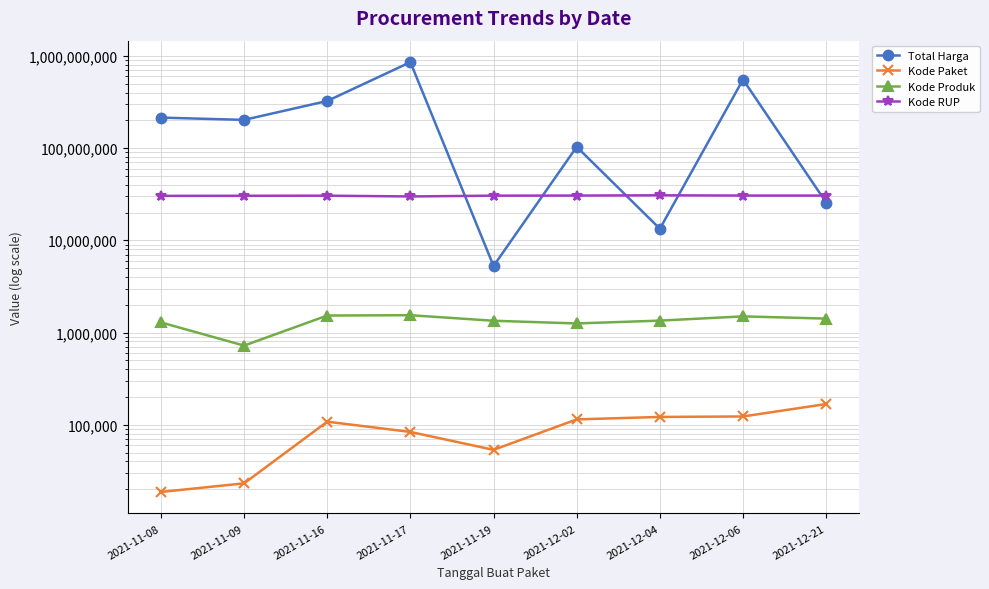

Is the value of Total Harga at 2021-11-09 greater than the value of Kode Produk at 2021-12-02?

Yes